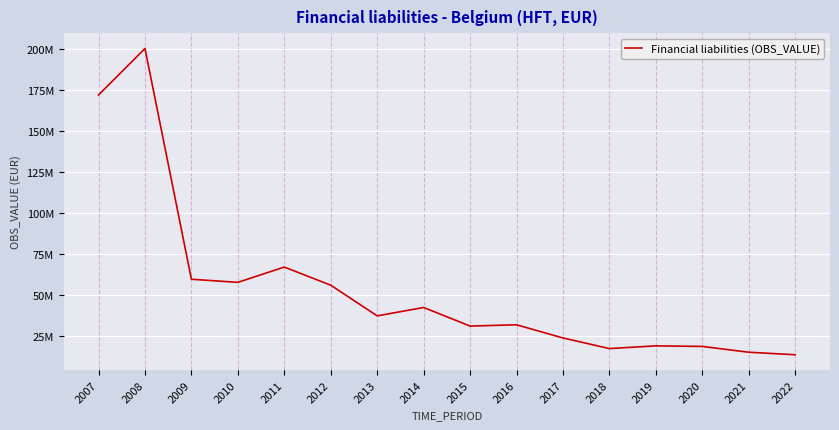

What is the difference between the maximum and minimum values?

186810486.2